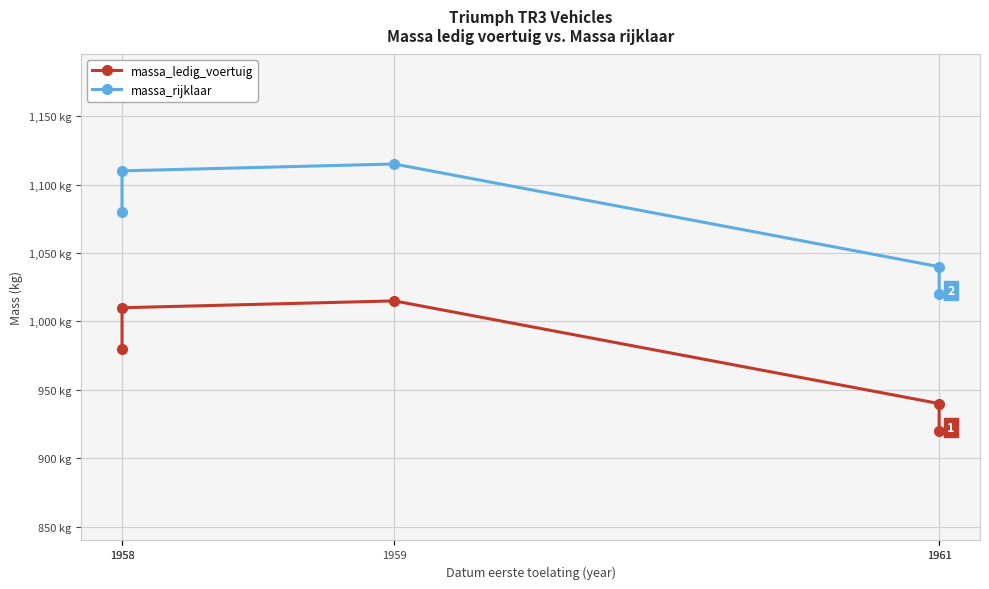

Rank the series by their average value, from highest to lowest.

massa_rijklaar, massa_ledig_voertuig